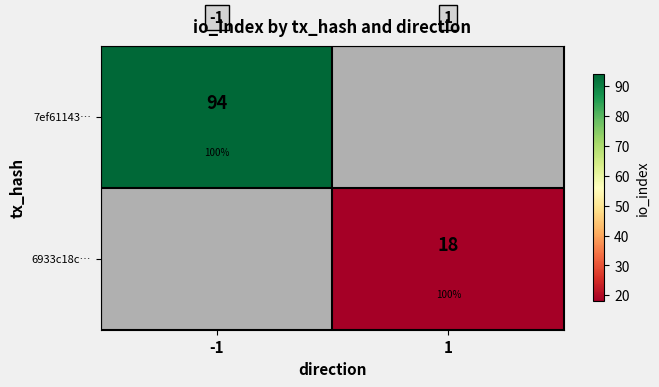

What is the greatest value displayed?

94.0